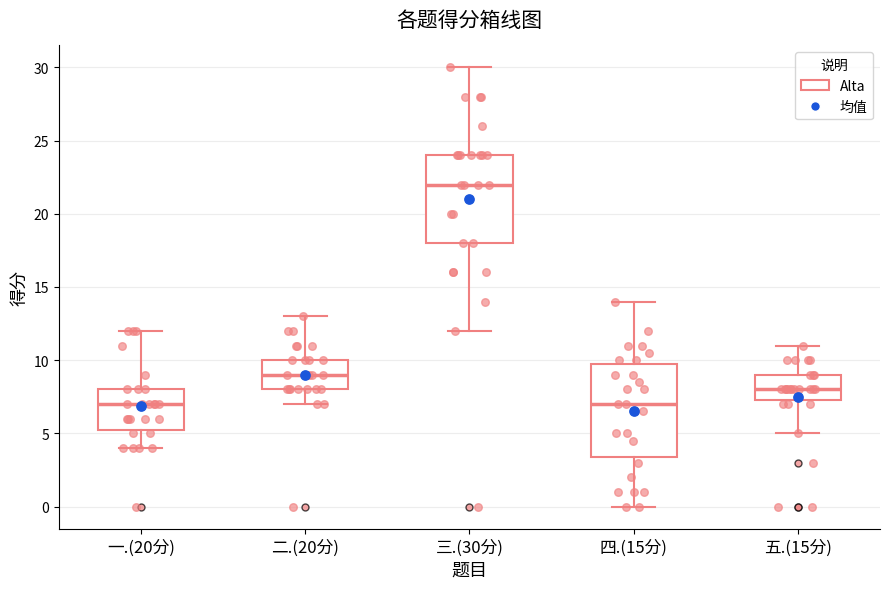

Where is the lower edge of the box for 四.(15分) on the y-axis? The values are not printed on the chart, so give them approximately, as read against the axis.

3.5